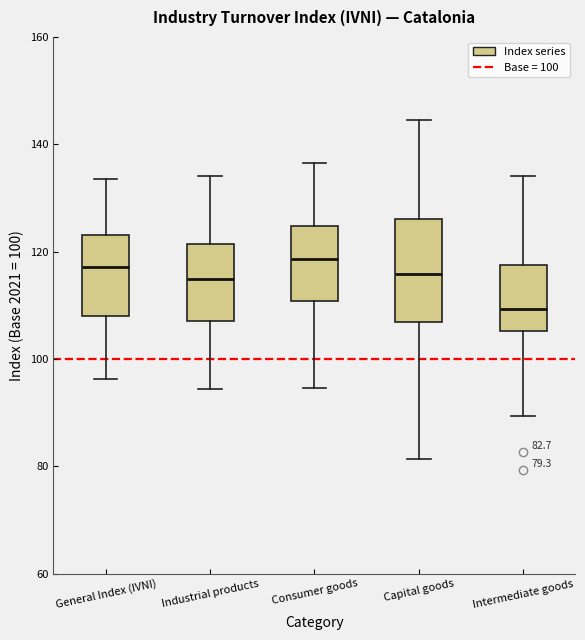

Which box is the tallest, from its lower edge to its upper edge?

Capital goods